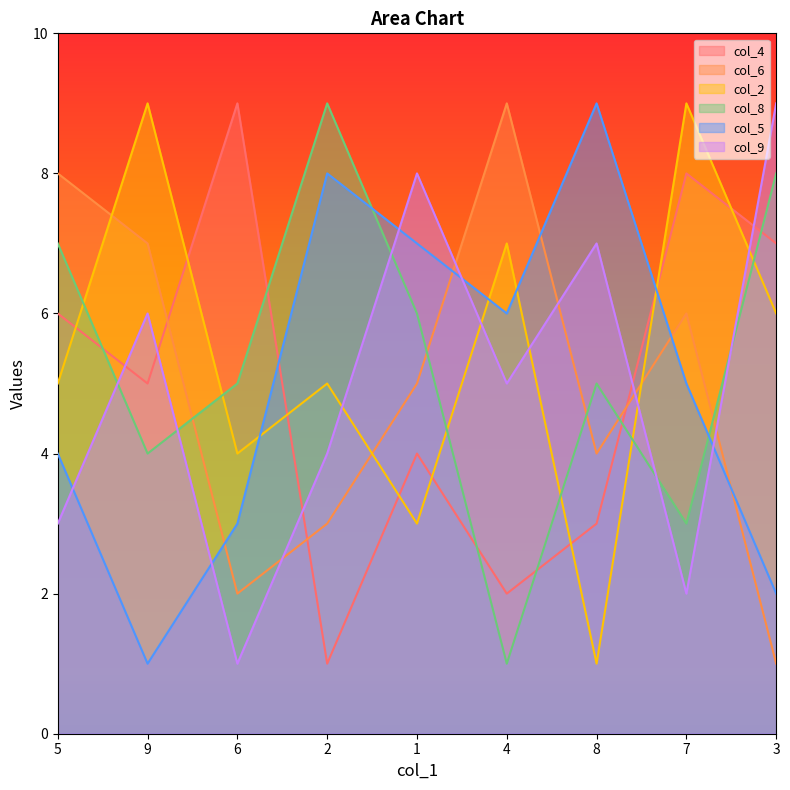

At 5, list the series in order from smallest to largest.

col_9, col_5, col_2, col_4, col_8, col_6